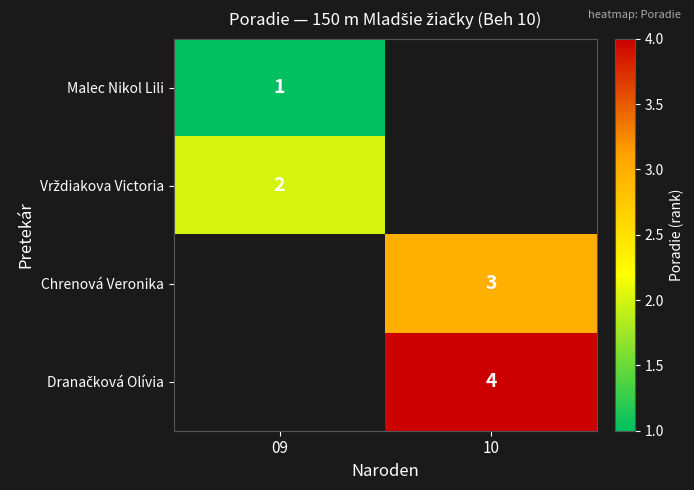

The Chrenová Veronika series shows 4 at 10. True or false?

False